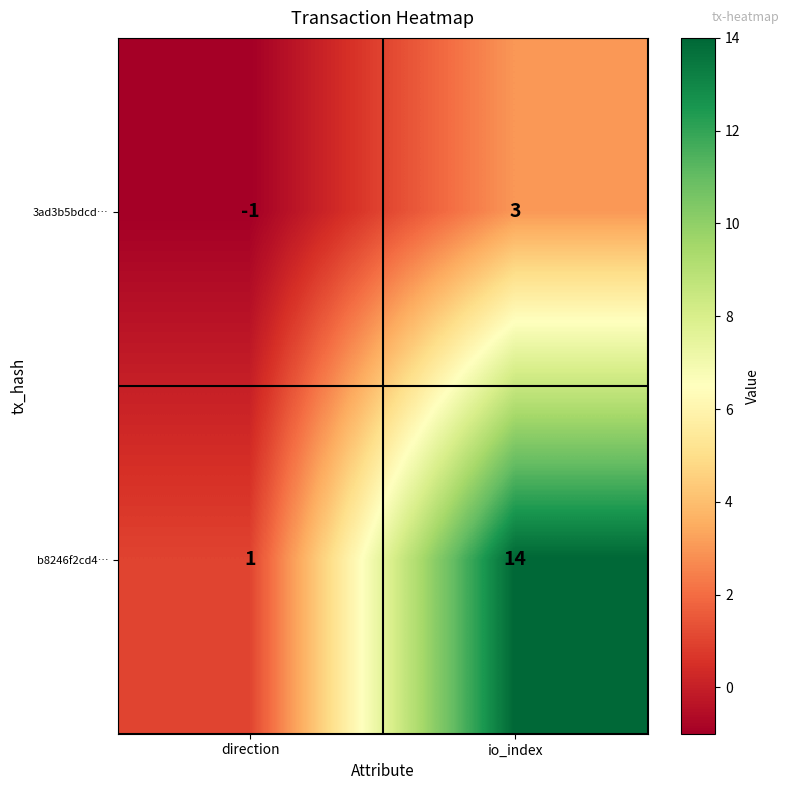

Rank the categories by b8246f2cd4… value from lowest to highest.

direction, io_index